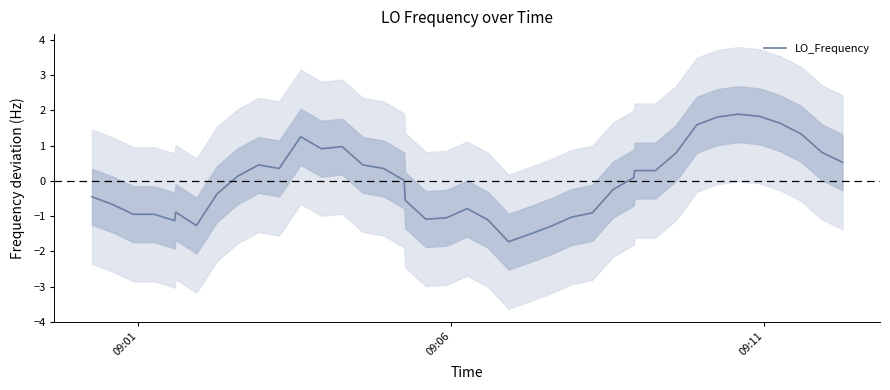

How many values are above zero?

21